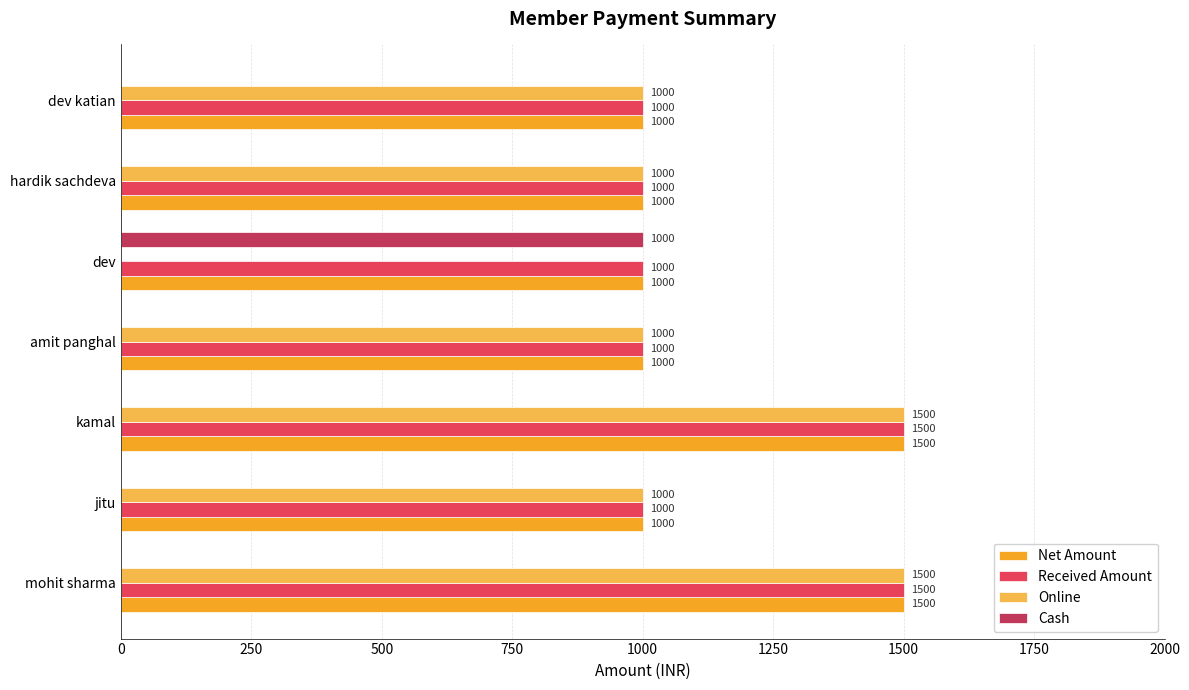

What is the sum of the Received Amount values at amit panghal and jitu?

2000